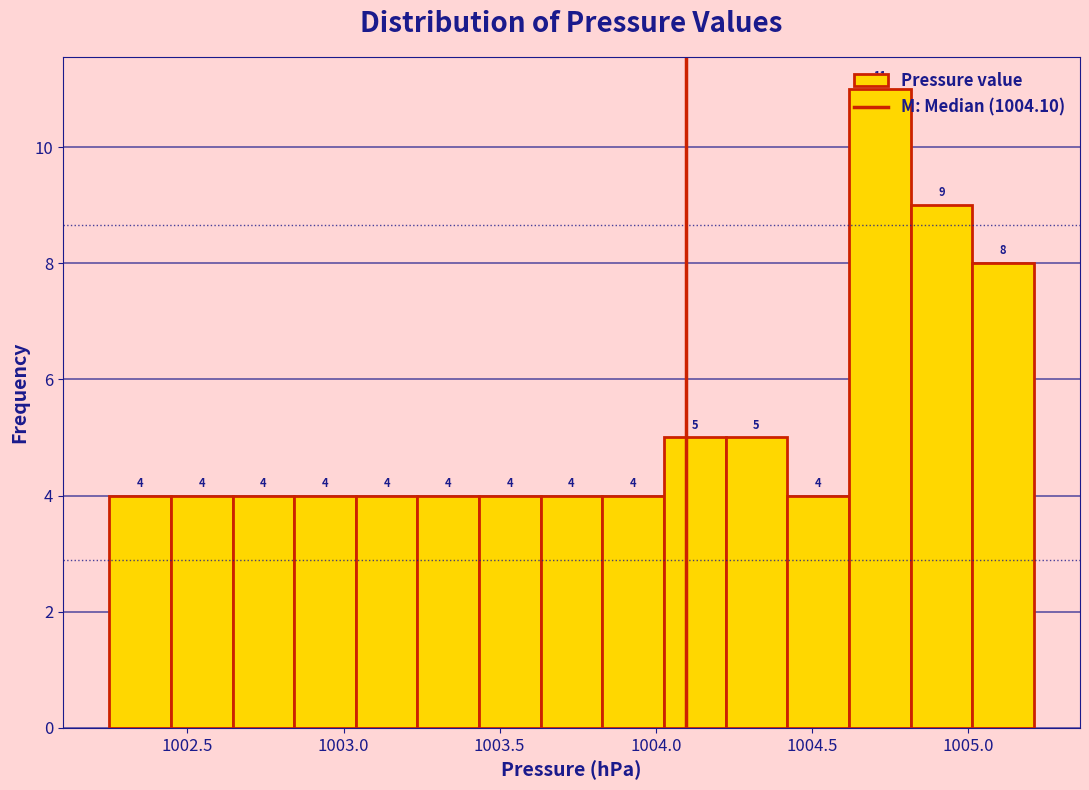

Around what value on the x-axis is the tallest bar? Give the approximate position of its centre, as read against the axis.

1004.70